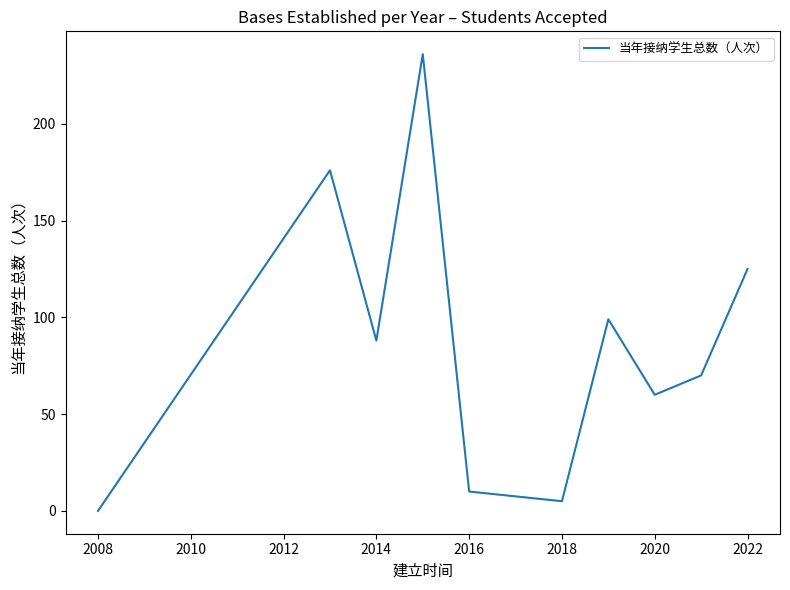

What is the greatest value displayed?

236